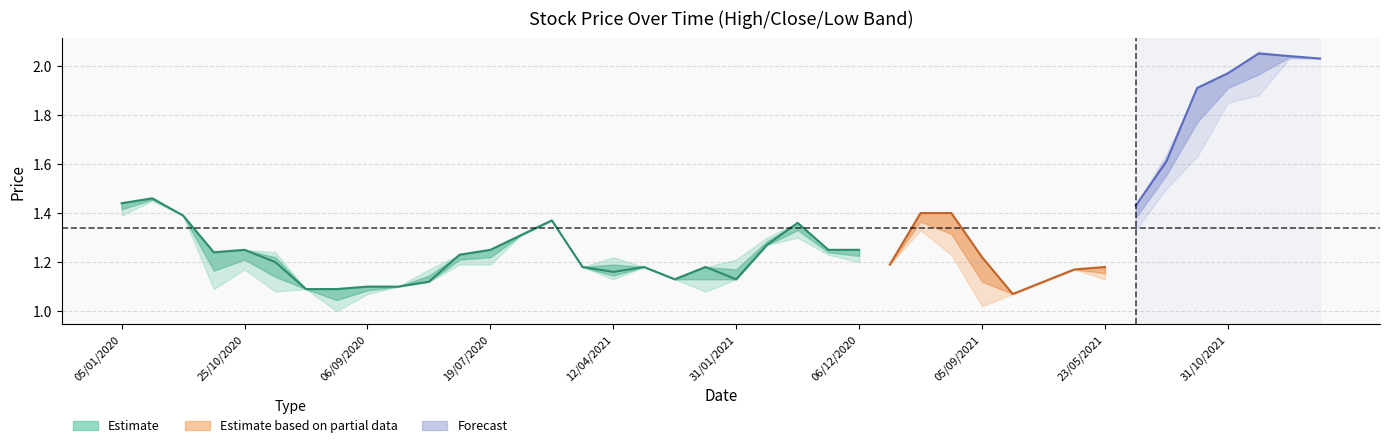

What position from the right is 19?

21